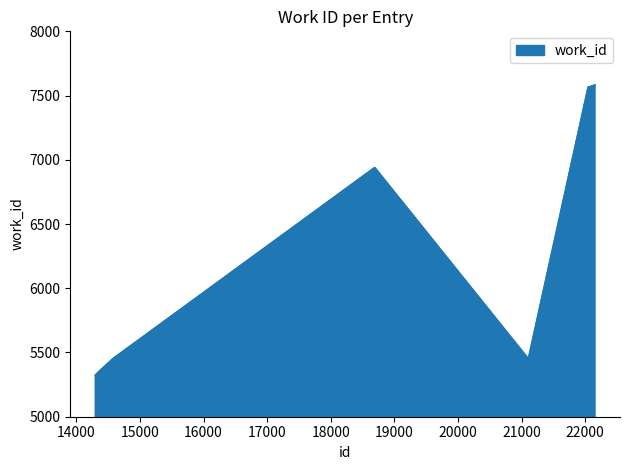

What is the difference between the maximum and minimum values?

2259